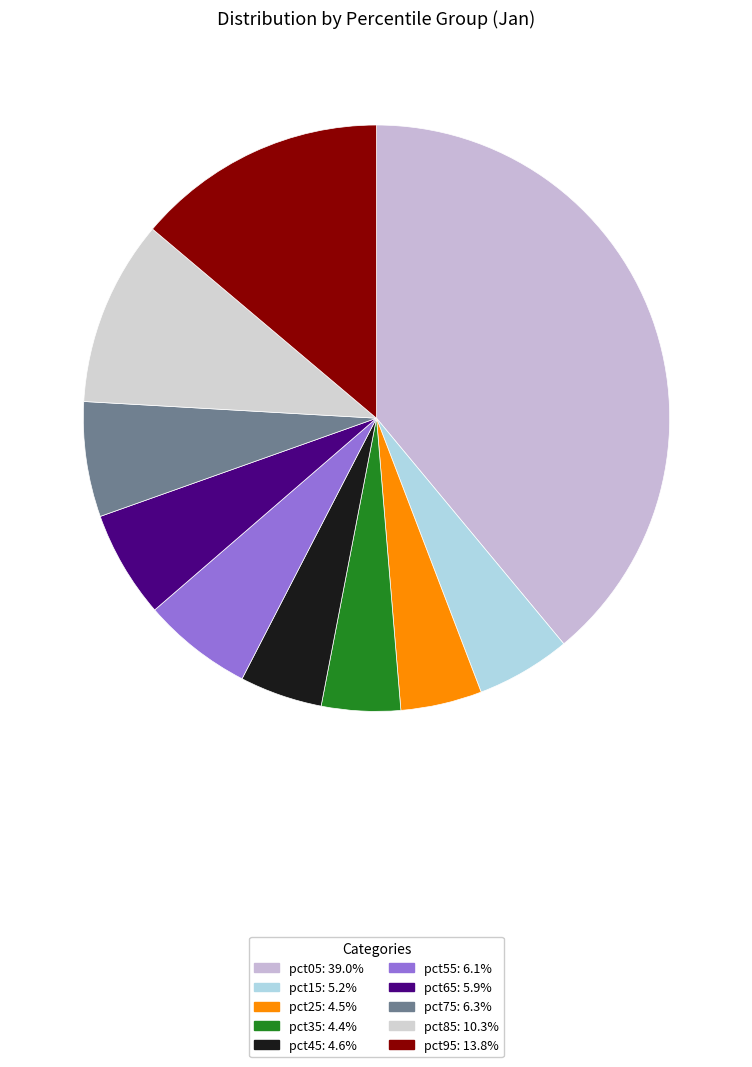

How many segments does this pie chart have?

10